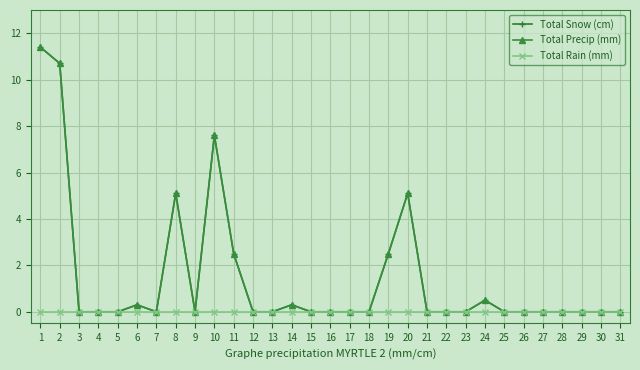

Is it true that Total Precip (mm) equals -5.2 at 23?

False